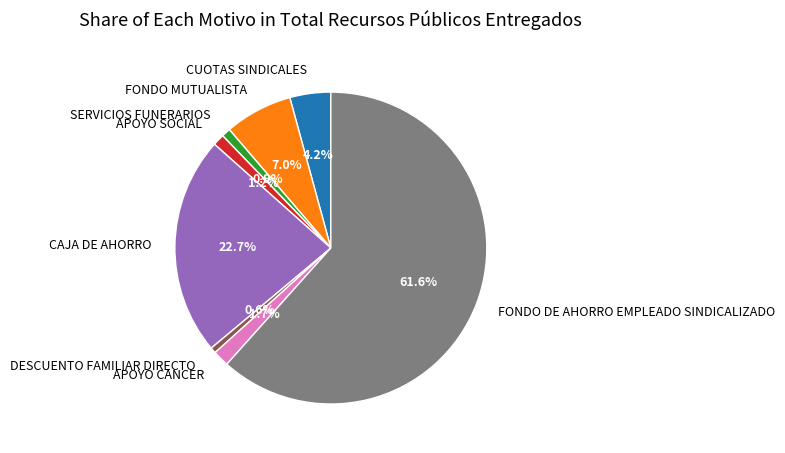

The FONDO MUTUALISTA slice represents 1% of the pie. True or false?

False